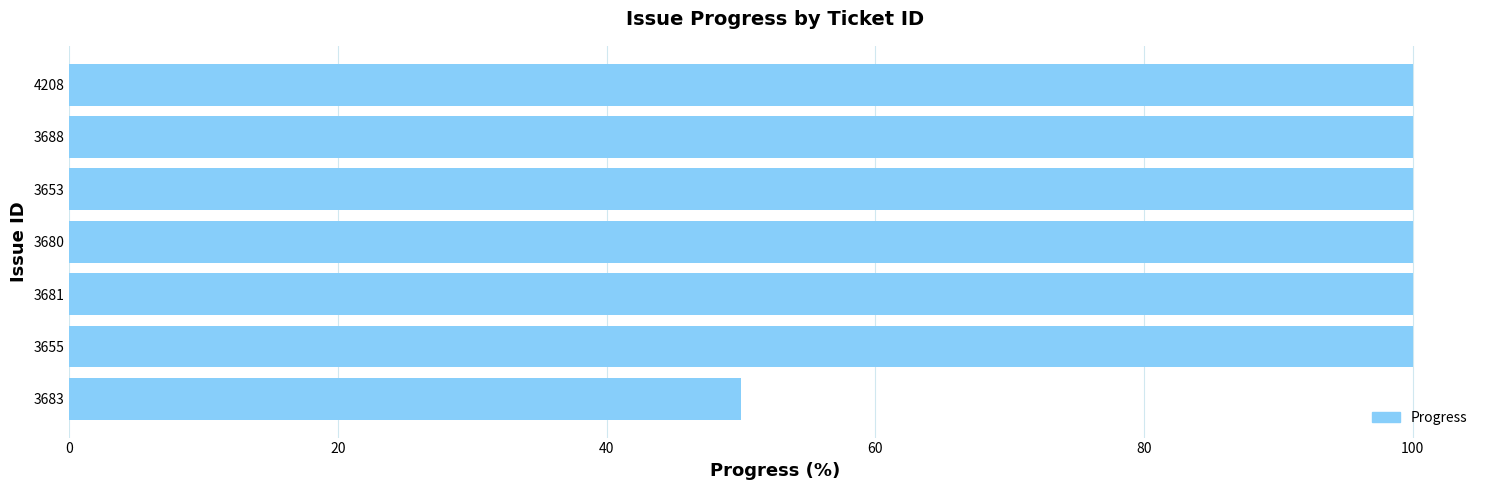

What is the sum of all values?

650